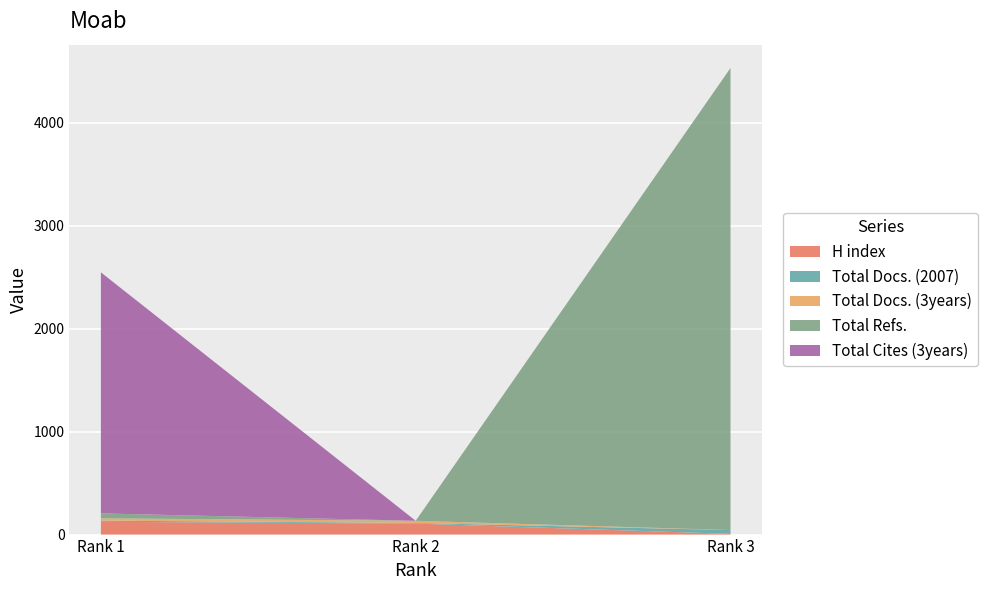

Reading left to right, extract all data points from this chart.

H index: 124	107	7
Total Docs. (2007): 12	6	37
Total Docs. (3years): 22	21	0
Total Refs.: 48	0	4488
Total Cites (3years): 2341	0	0